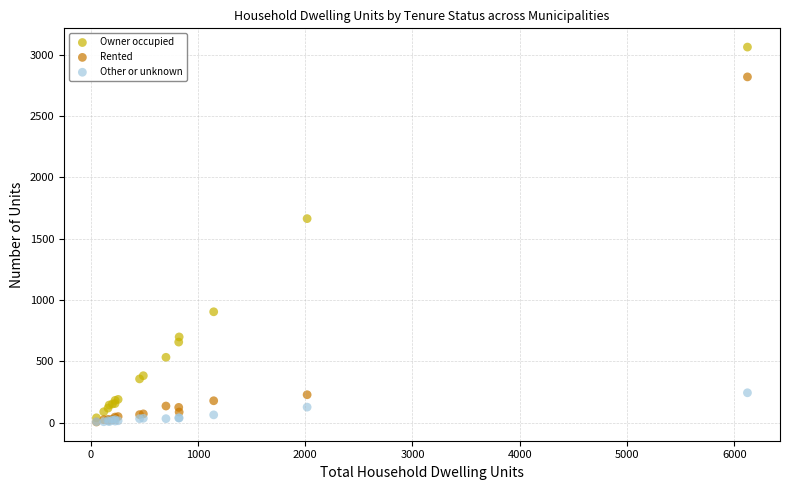

In the Owner occupied series, what Y value is closest to 1550?

1663